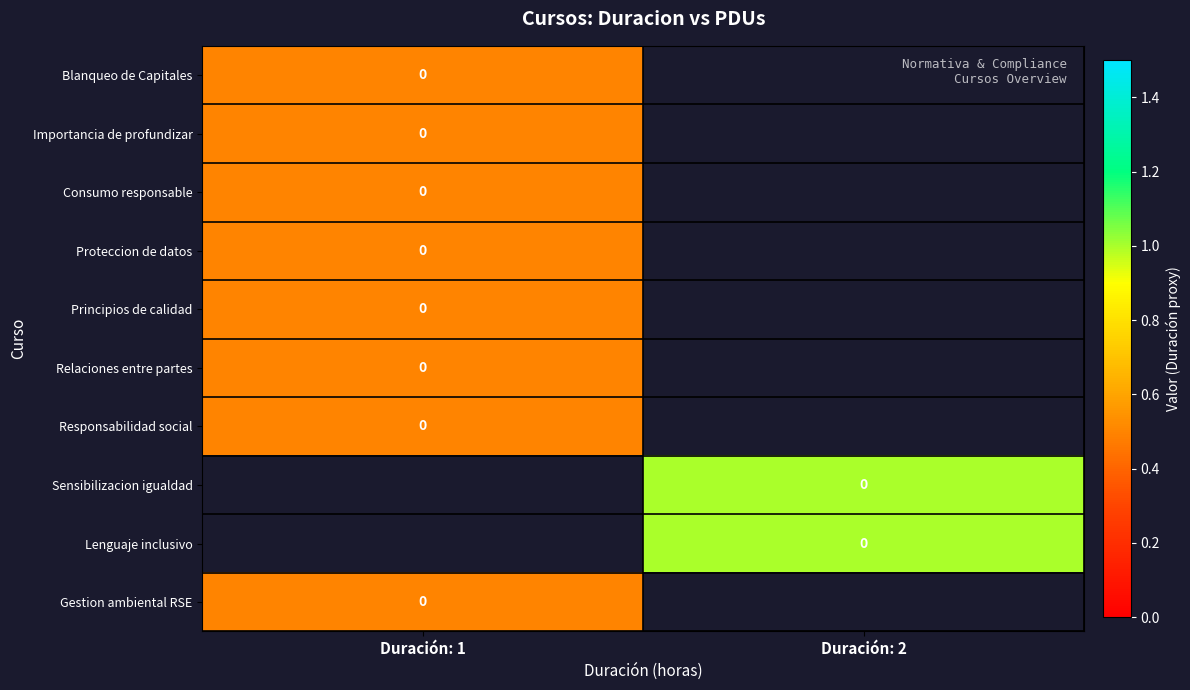

Which category has the highest value in the Responsabilidad social series?

Duración: 1